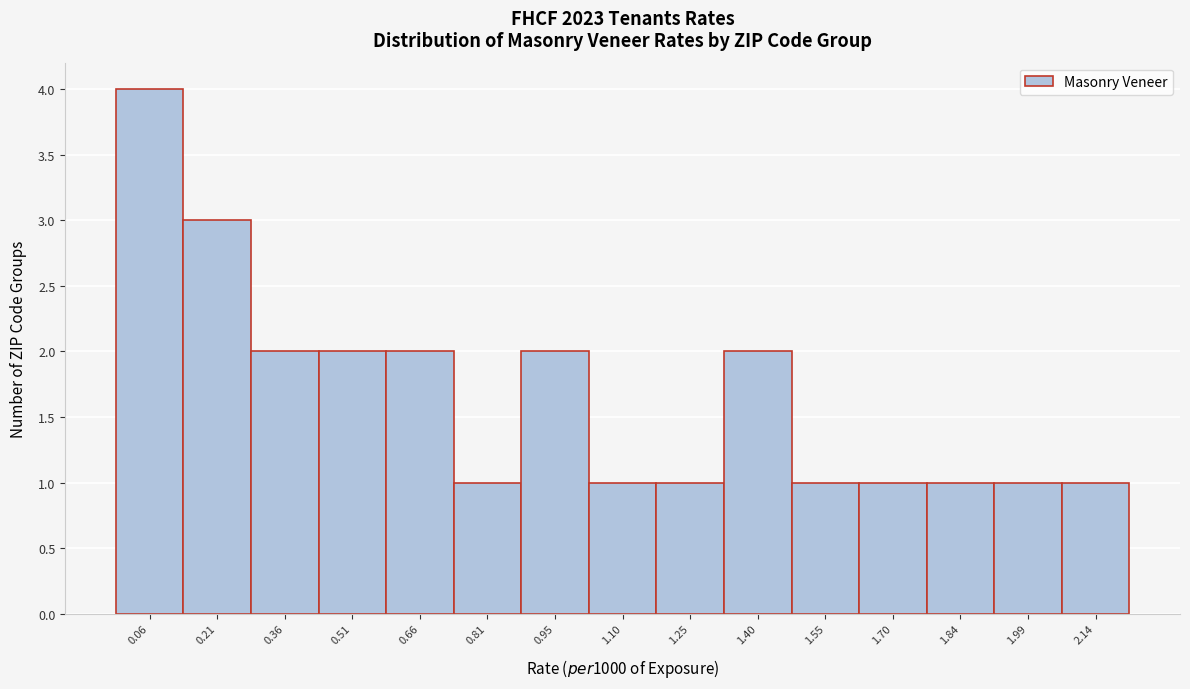

Reading right to left, extract all data points from this chart.

1	1	1	1	1	2	1	1	2	1	2	2	2	3	4